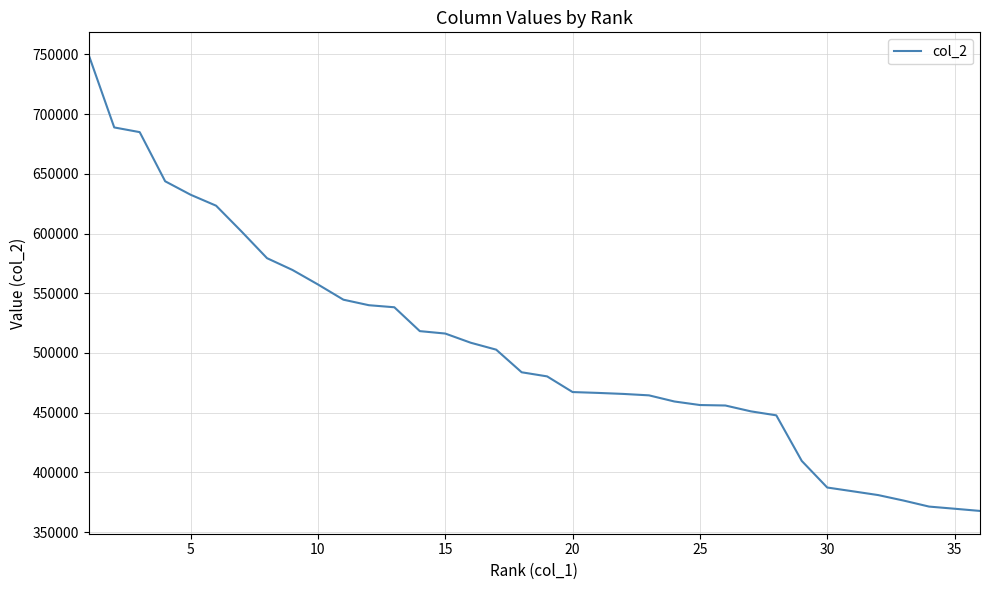

What is the minimum value shown in the chart?

367734.1